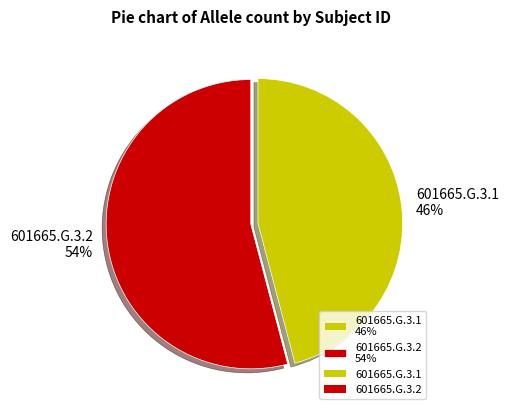

To the nearest percent, what is the difference between the 601665.G.3.2 and 601665.G.3.1 slice percentages?

8%